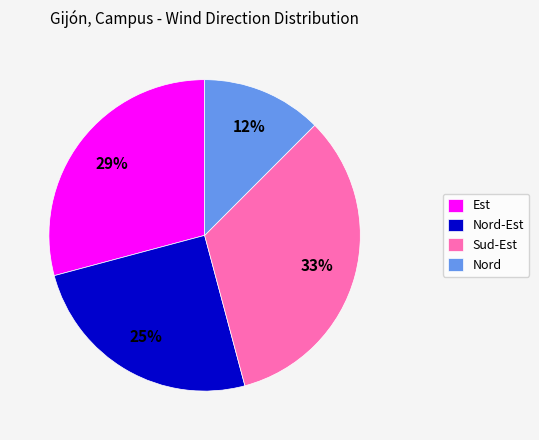

The Est slice represents 16% of the pie. True or false?

False